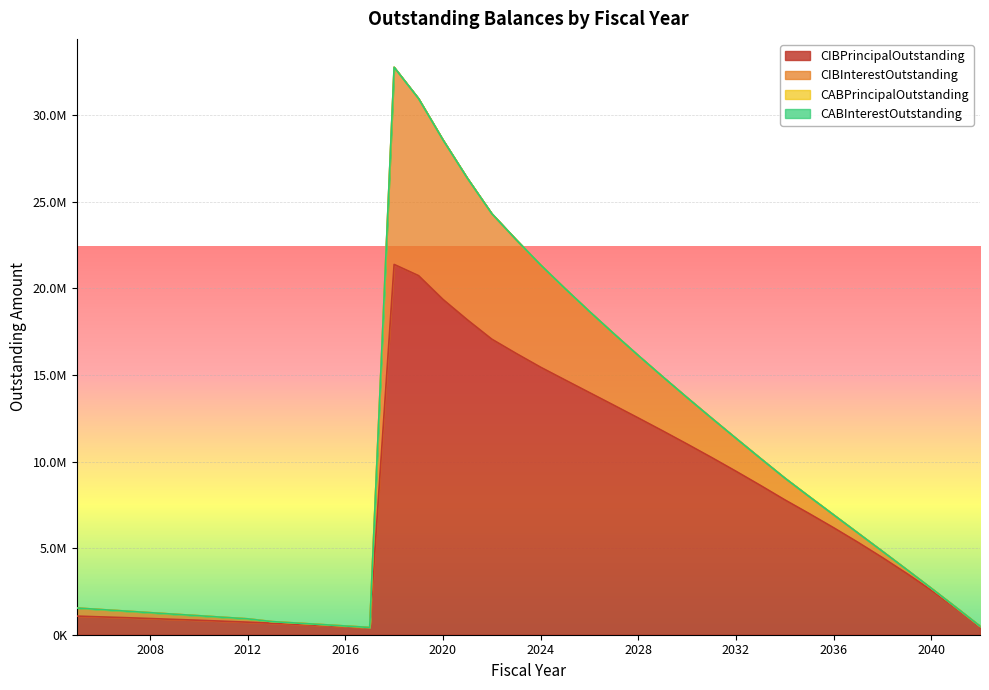

Is the value of CABPrincipalOutstanding at 2029 greater than the value of CABInterestOutstanding at 2013?

No